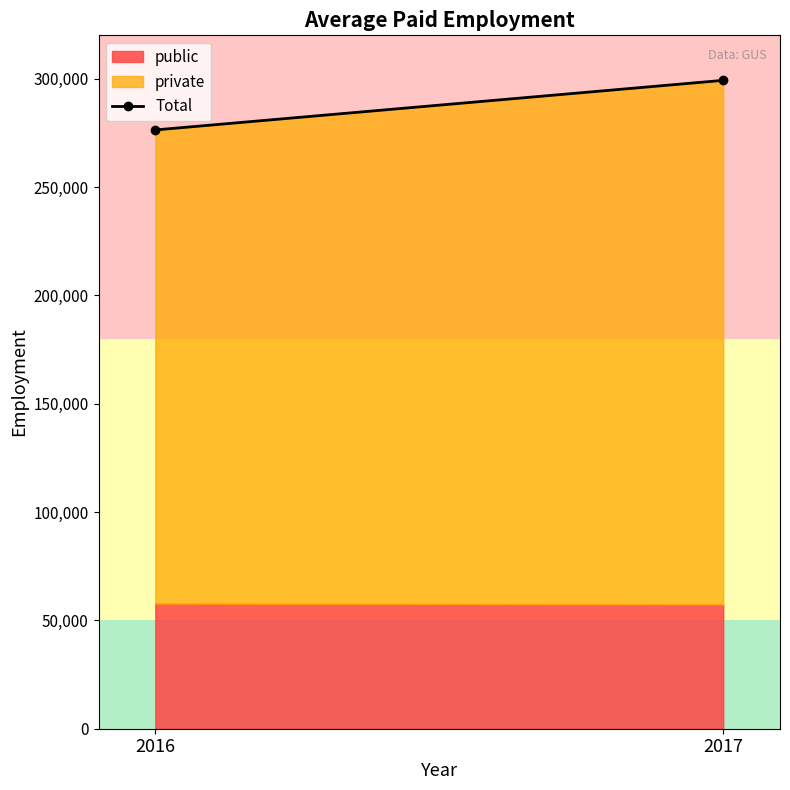

Rank the categories by value from highest to lowest.

2017, 2016